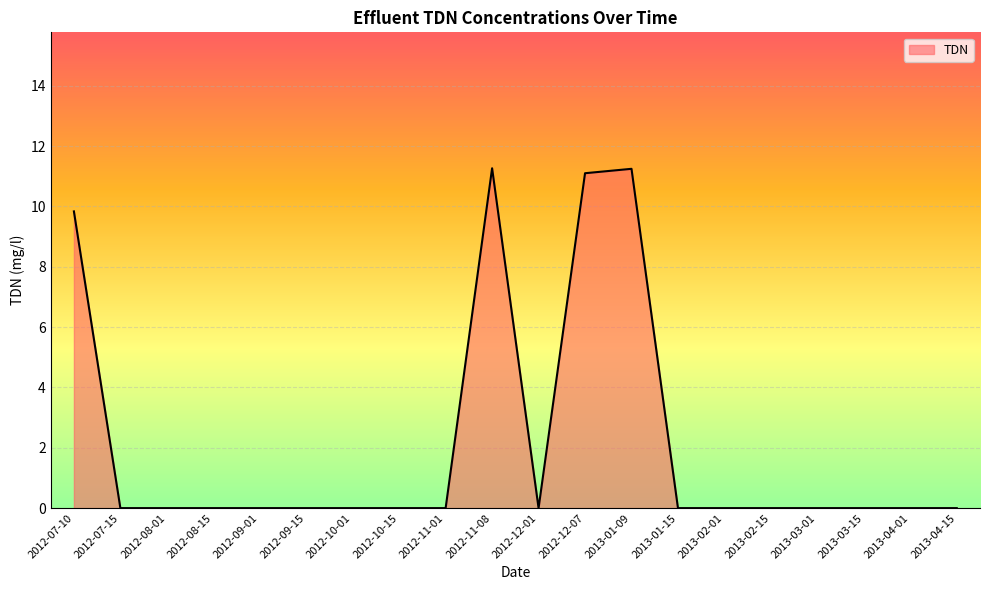

What is the difference between the maximum and minimum values?

11.3